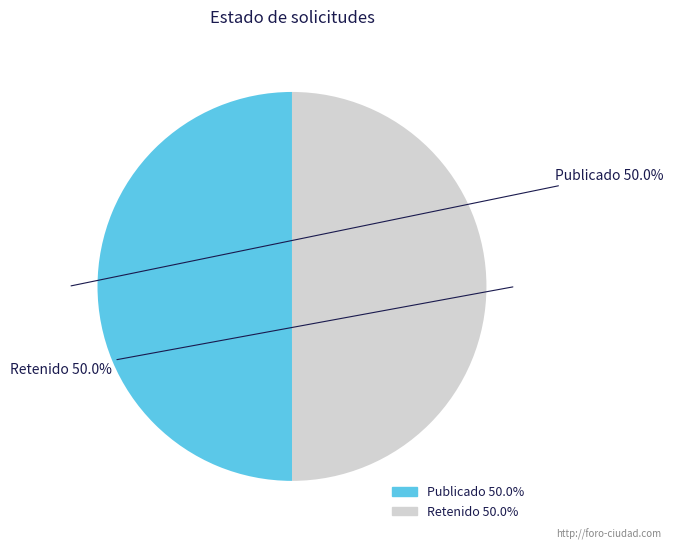

What percentage do Publicado and Retenido together represent?

100.0%